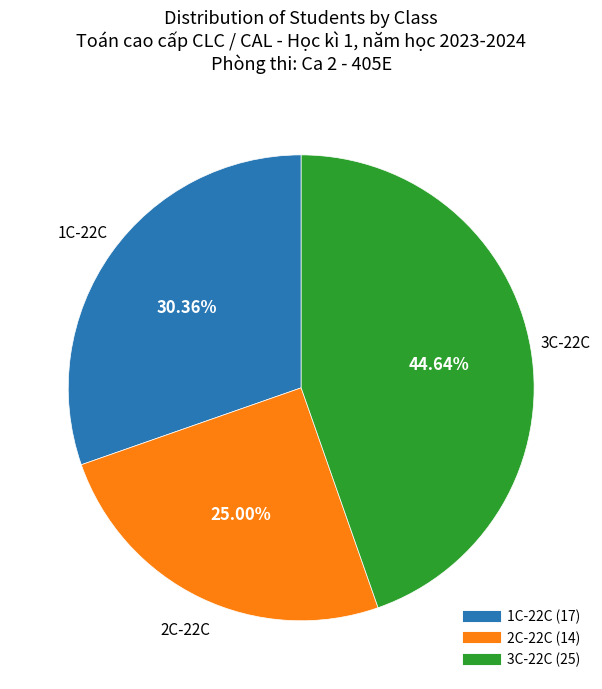

Is 1C-22C the majority of the pie?

No